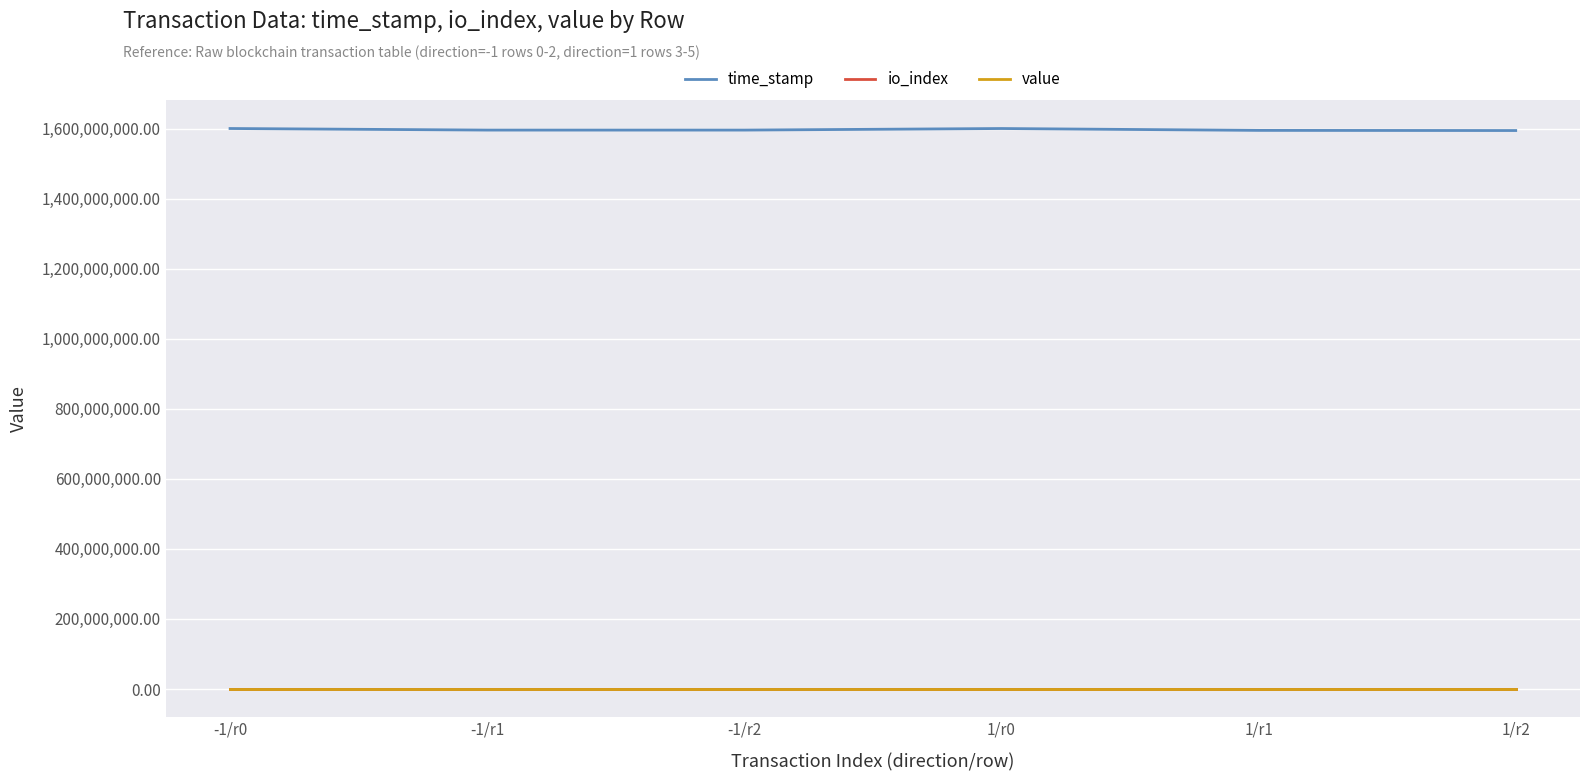

What is the minimum value shown in the chart?

3.0